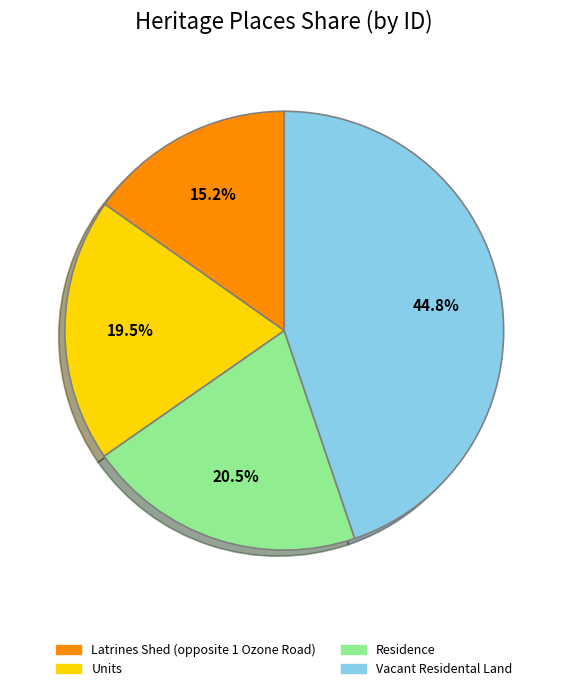

Which category has the smallest portion of the pie?

Latrines Shed (opposite 1 Ozone Road)